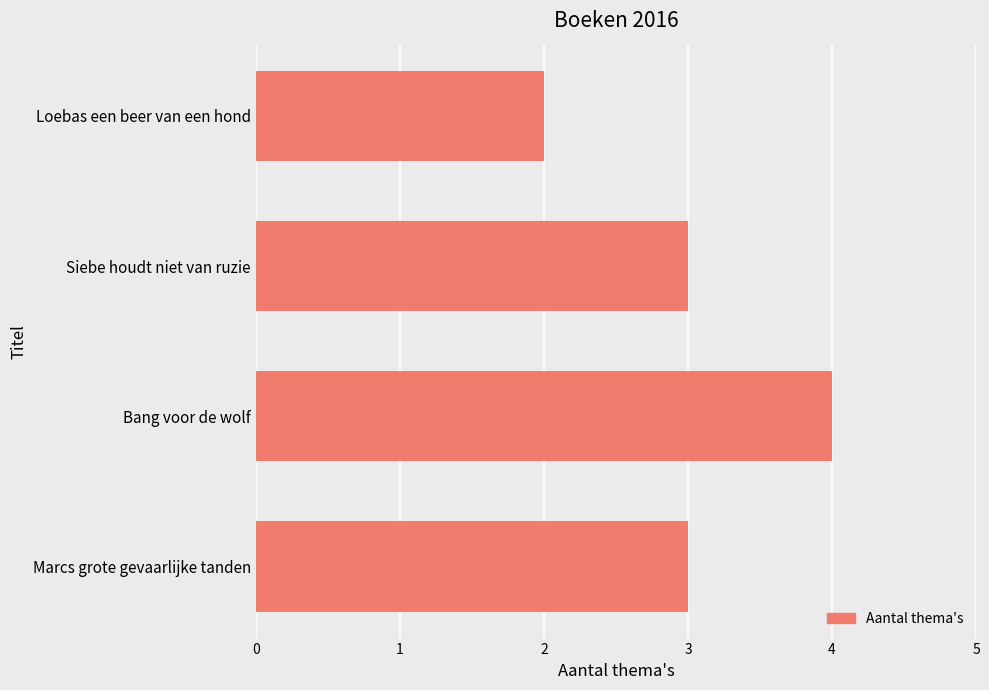

What is the difference between the maximum and minimum values?

2